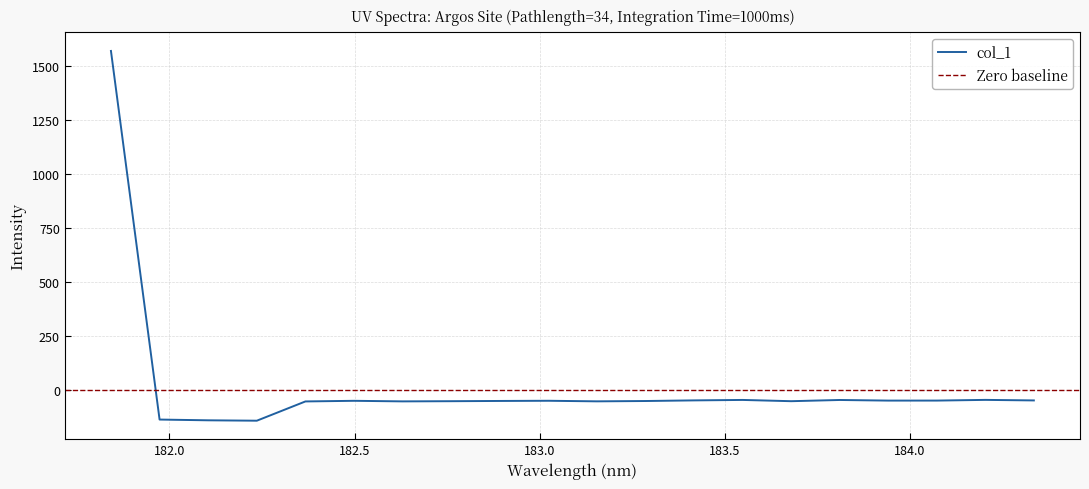

Which has a higher value, 182.498667305 or 184.3357763242?

184.3357763242